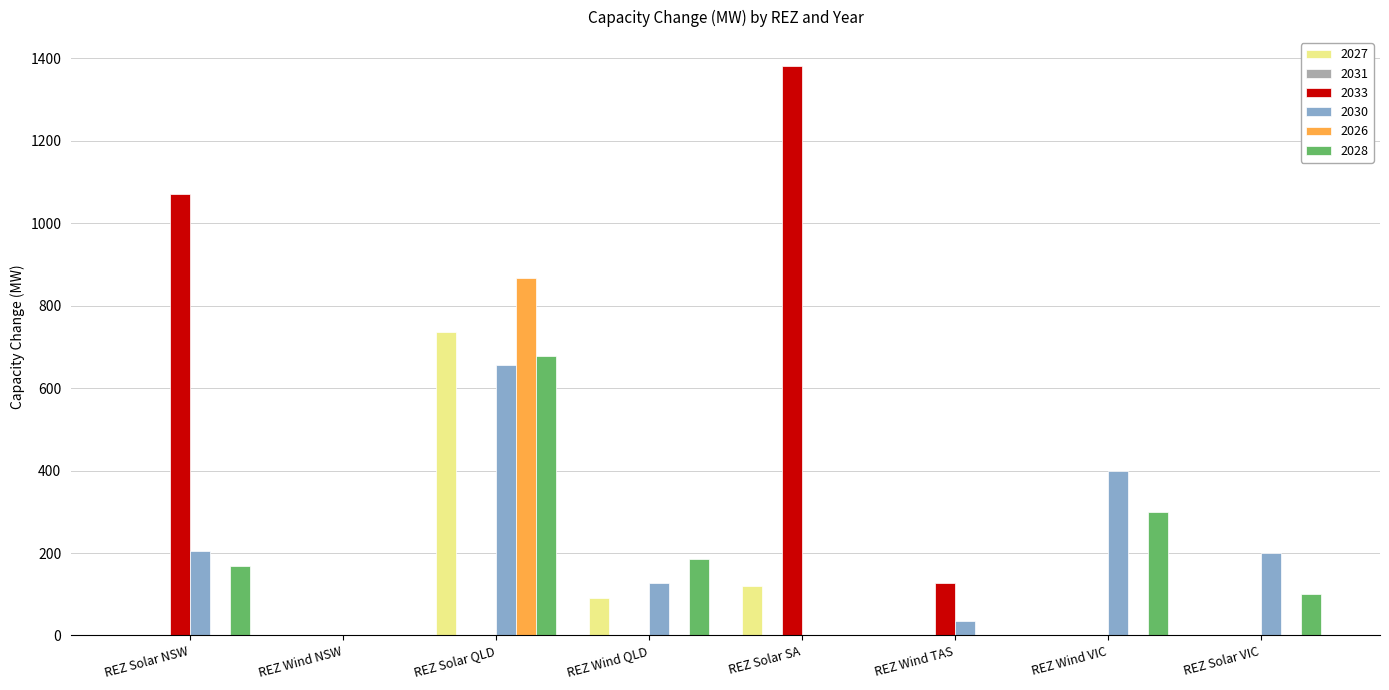

Reading left to right, transcribe all the data shown in this chart.

2027: REZ Solar NSW=0.0	REZ Wind NSW=0.0	REZ Solar QLD=737.0	REZ Wind QLD=91.0	REZ Solar SA=121.0	REZ Wind TAS=0.0	REZ Wind VIC=0.0	REZ Solar VIC=0.0
2033: REZ Solar NSW=1070.0	REZ Wind NSW=0.0	REZ Solar QLD=0.0	REZ Wind QLD=0.0	REZ Solar SA=1382.0	REZ Wind TAS=127.0	REZ Wind VIC=0.0	REZ Solar VIC=0.0
2030: REZ Solar NSW=206.0	REZ Wind NSW=0.0	REZ Solar QLD=655.0	REZ Wind QLD=128.0	REZ Solar SA=0.0	REZ Wind TAS=35.0	REZ Wind VIC=400.0	REZ Solar VIC=200.0
2026: REZ Solar NSW=0.0	REZ Wind NSW=0.0	REZ Solar QLD=866.0	REZ Wind QLD=0.0	REZ Solar SA=0.0	REZ Wind TAS=0.0	REZ Wind VIC=0.0	REZ Solar VIC=0.0
2028: REZ Solar NSW=168.0	REZ Wind NSW=0.0	REZ Solar QLD=677.0	REZ Wind QLD=185.0	REZ Solar SA=0.0	REZ Wind TAS=0.0	REZ Wind VIC=300.0	REZ Solar VIC=100.0